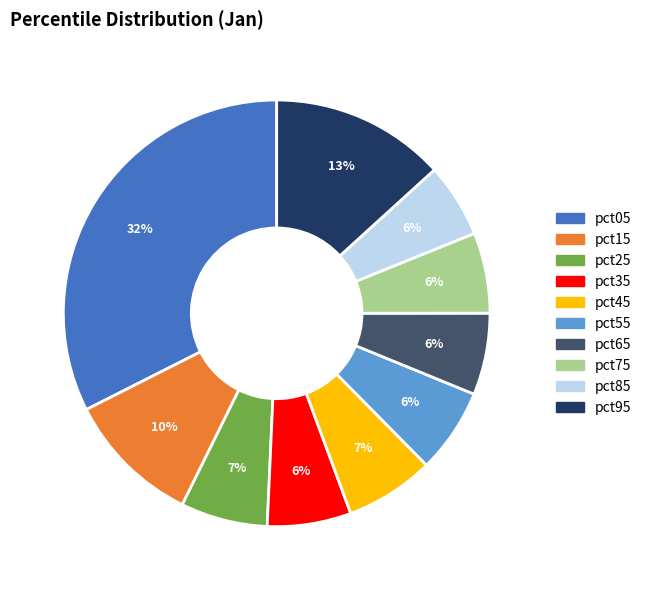

Does pct15 represent more than half of the total?

No